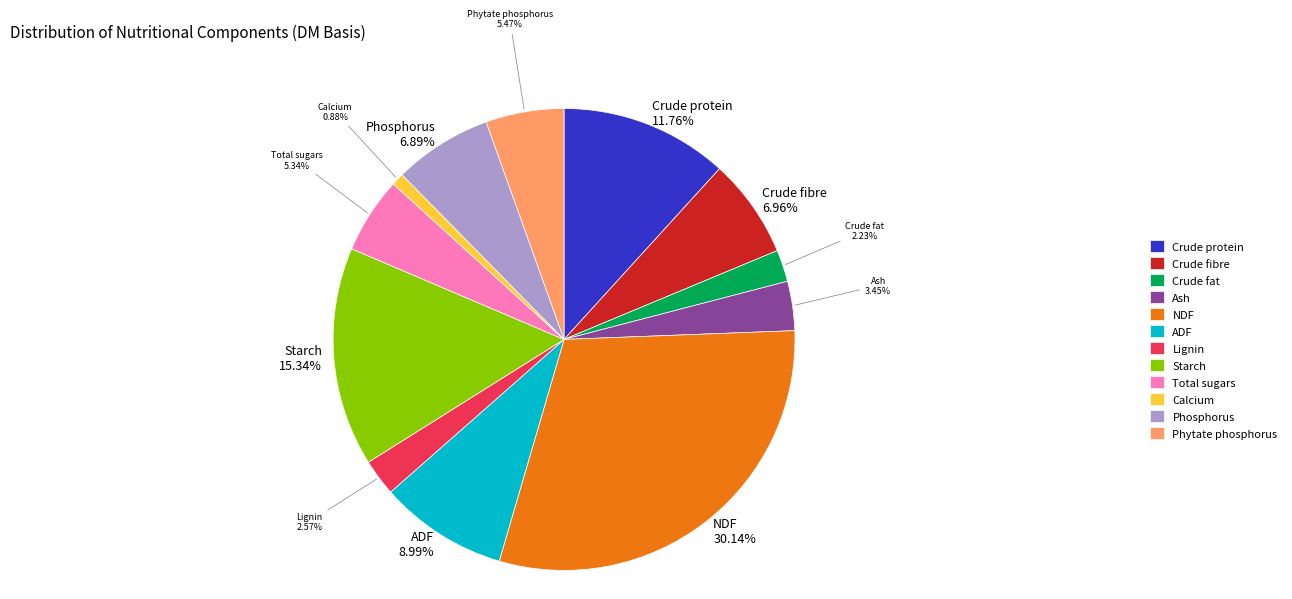

Is there a majority slice in this chart?

No